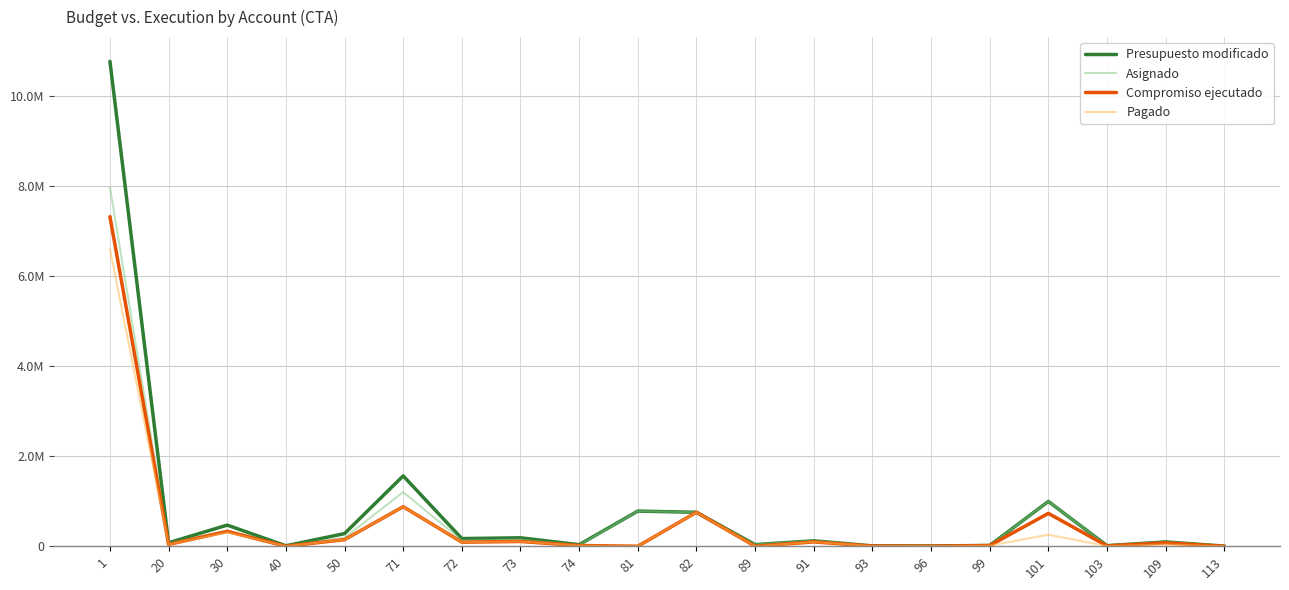

Which series has the widest spread of values?

Presupuesto modificado